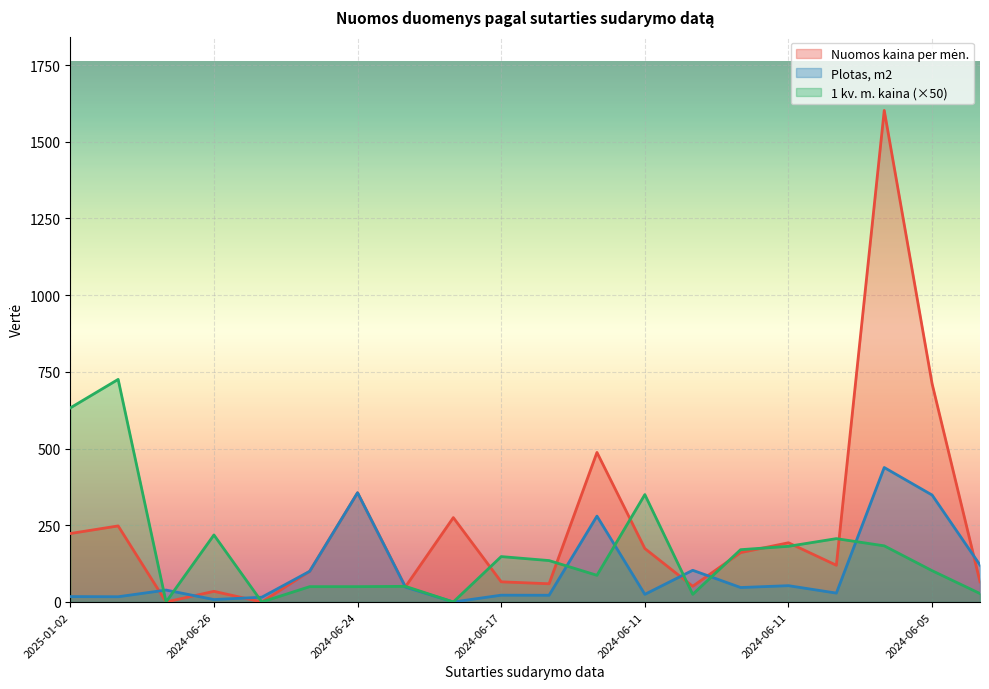

How many values in the Plotas, m2 series exceed 47?

10